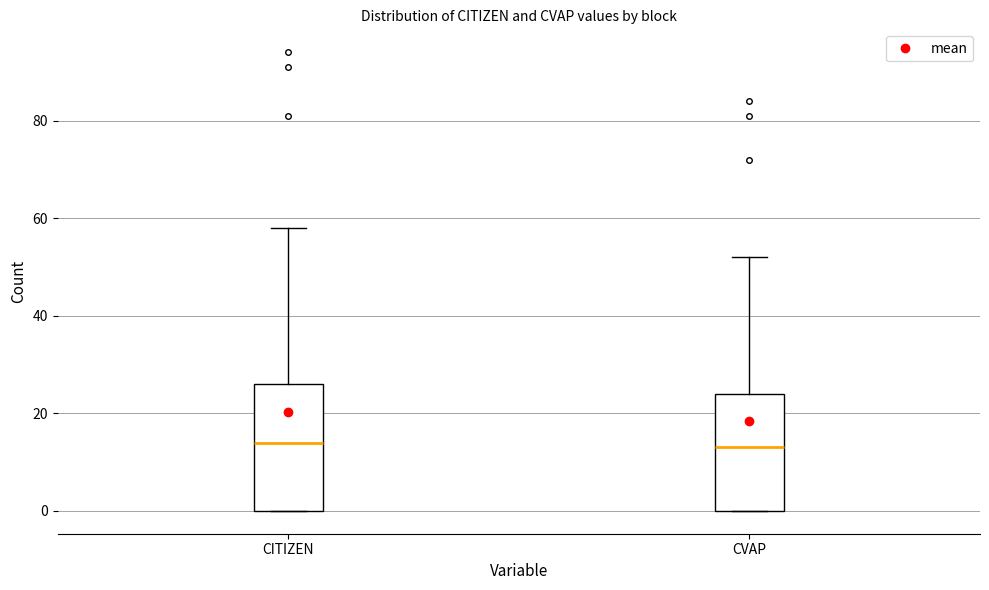

Reading left to right, read every box against the y-axis: the position of its median line, the range the box covers, and the ends of its whiskers. The values are not printed on the chart, so give them approximately, as read against the axis.

CITIZEN: median 14, box 0 to 26, whiskers 0 to 58
CVAP: median 14, box 0 to 24, whiskers 0 to 52